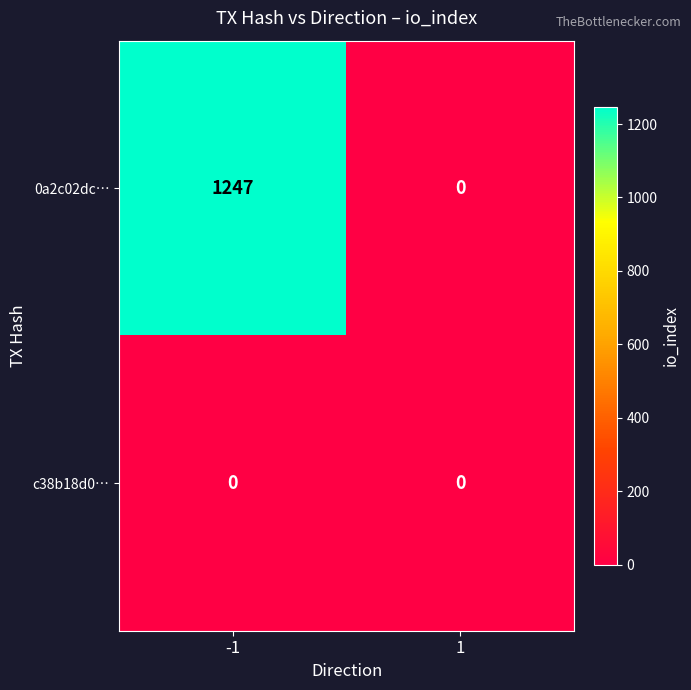

How many distinct data groups are displayed?

2